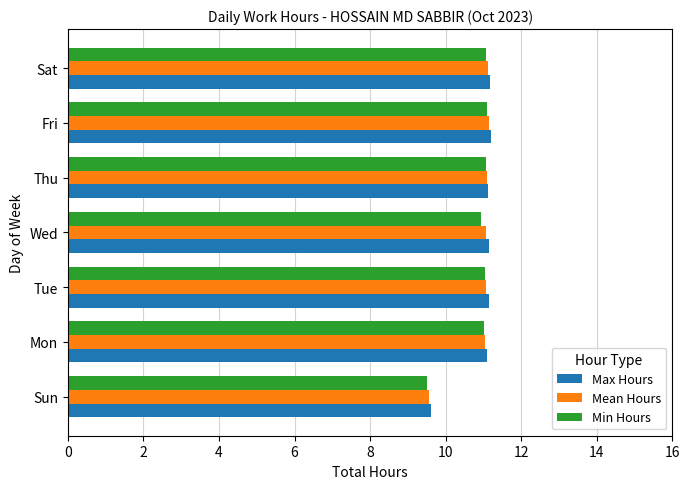

What is the sum of the Max Hours values at Sat and Fri?

22.4